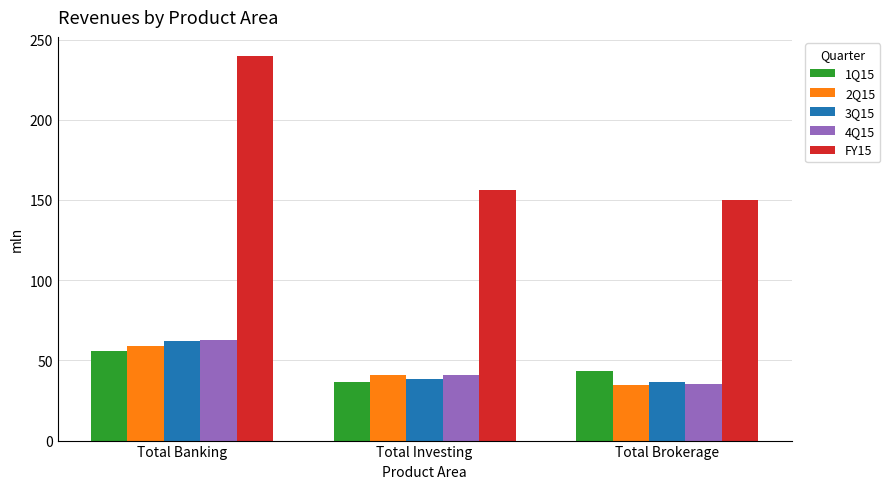

What is the total value across all series at Total Investing?

313.0